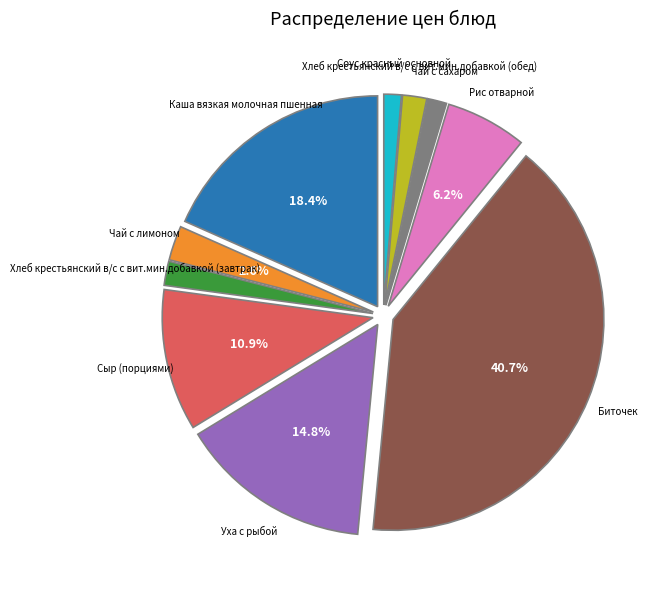

Is there any slice that represents more than half of the pie?

No